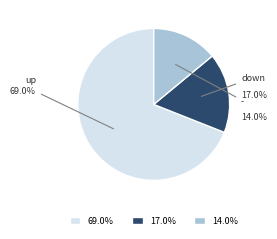

Does any single category account for the majority?

Yes